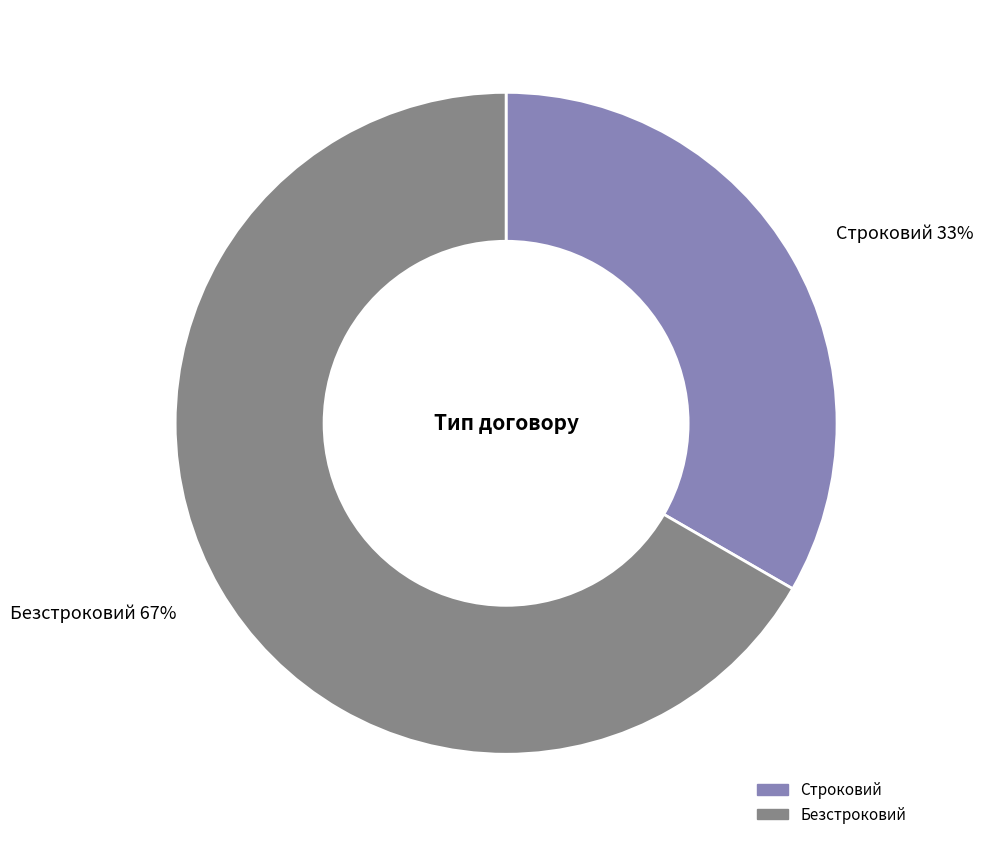

Is there any slice that represents more than half of the pie?

Yes